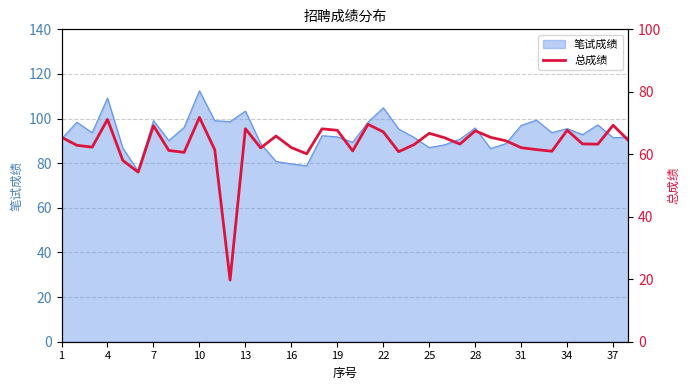

True or false: 笔试成绩 has a value of 104.8 at 22.

True